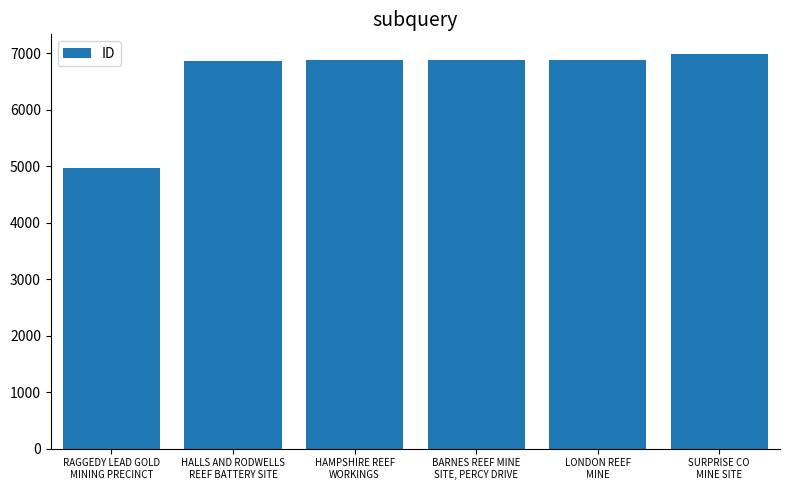

What is the sum of all values?

39455